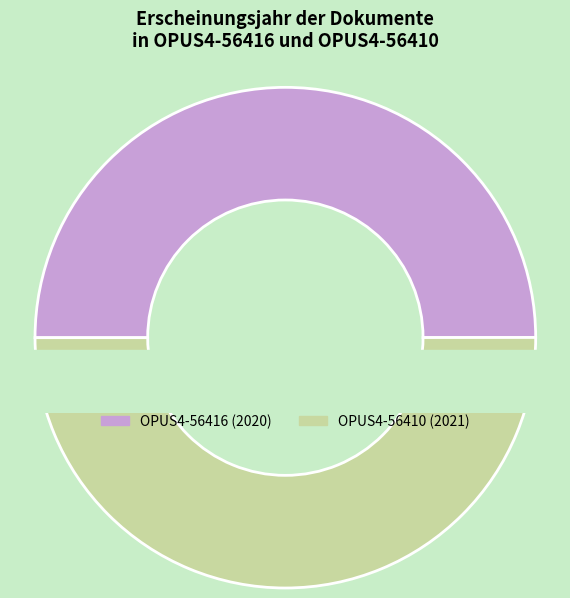

To the nearest percent, what is the average slice percentage?

50%